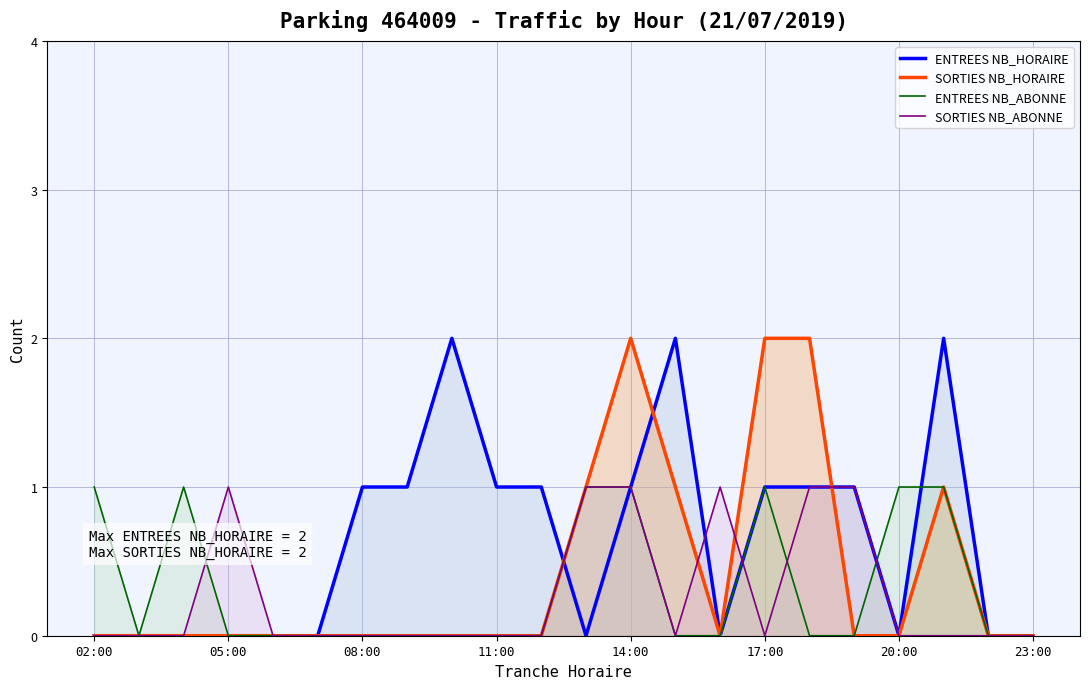

True or false: ENTREES NB_ABONNE and SORTIES NB_HORAIRE cross at least once.

False